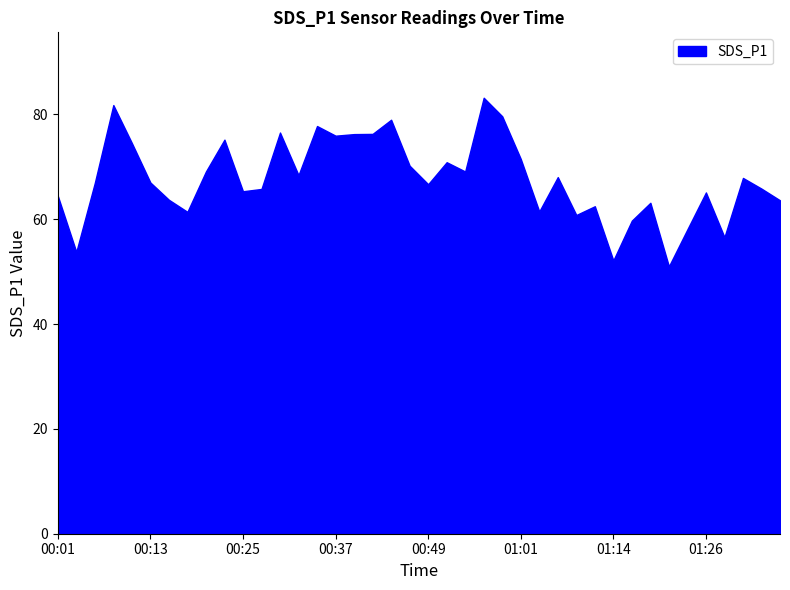

What is the difference between the maximum and minimum values?

32.2